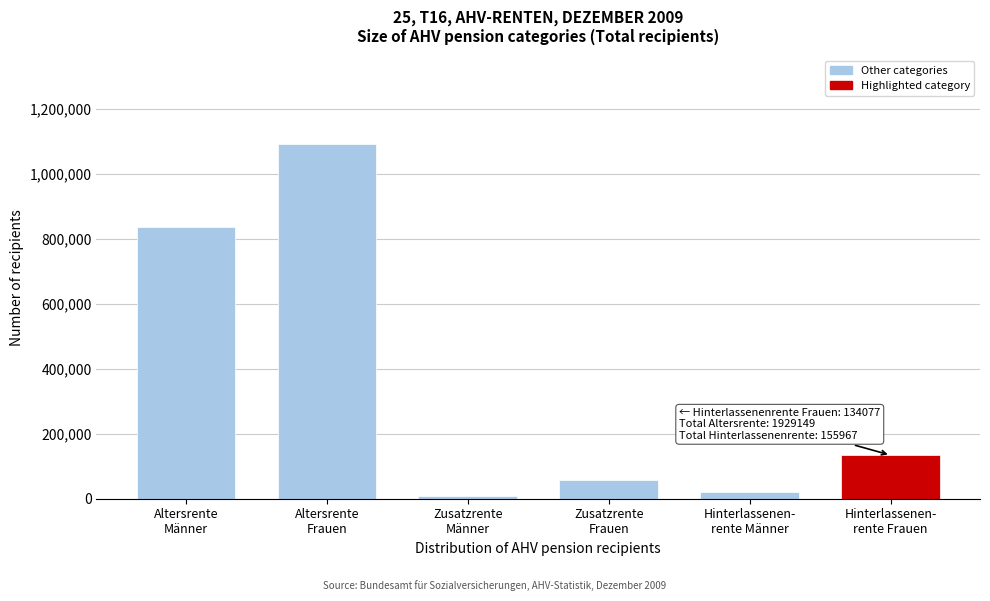

Reading left to right, what are all the values shown in this chart?

837576	1091573	9518	57314	21890	134077